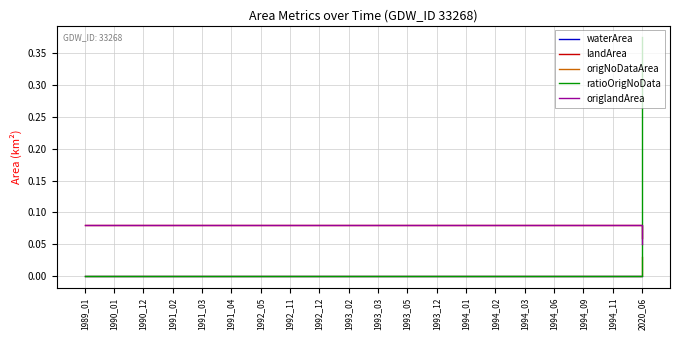

Which series has the widest spread of values?

ratioOrigNoData